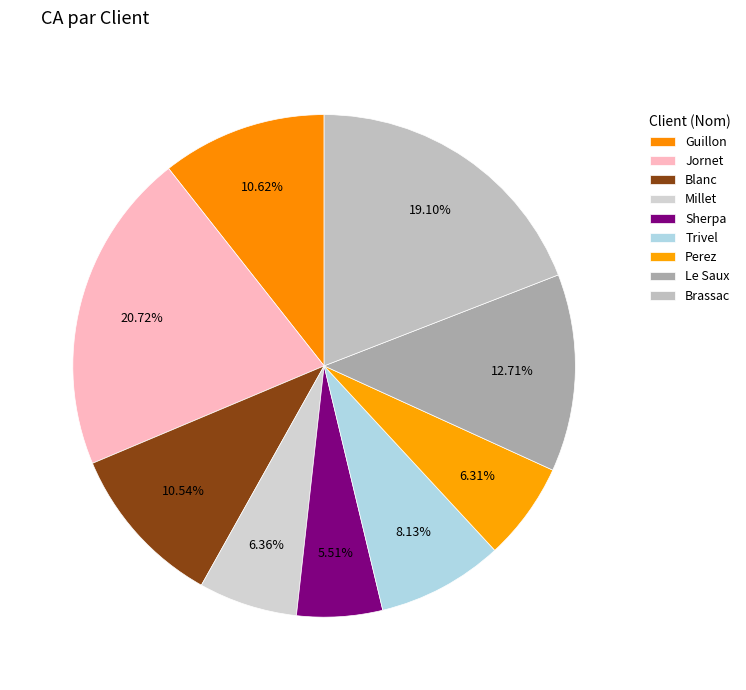

Does any single category account for the majority?

No